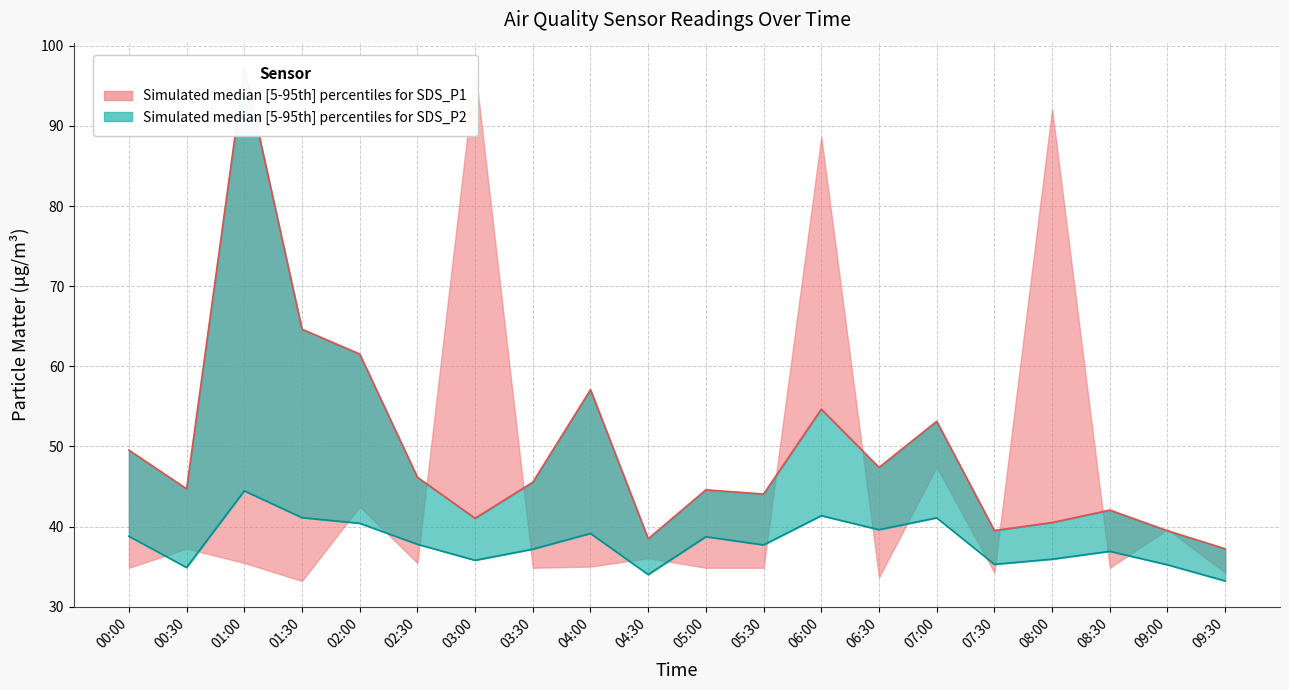

The value of SDS_P1 at 09:30 is 8.4. True or false?

False